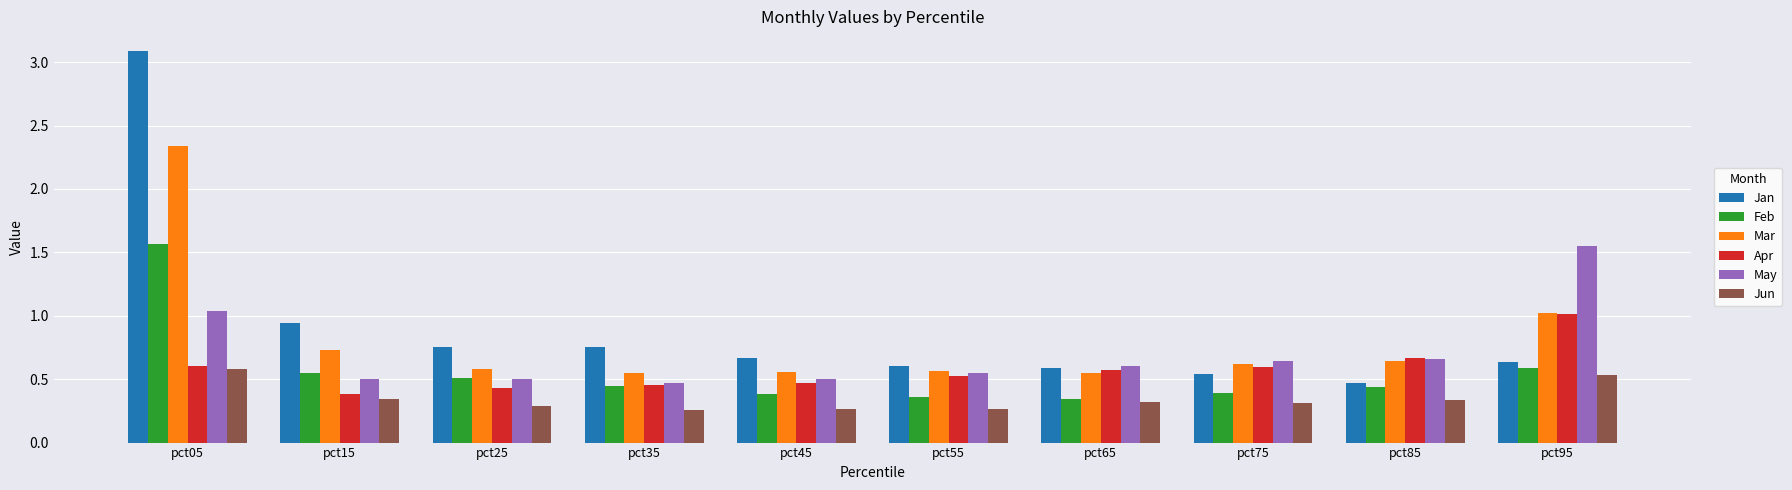

True or false: May has a value of 0.6 at pct65.

True